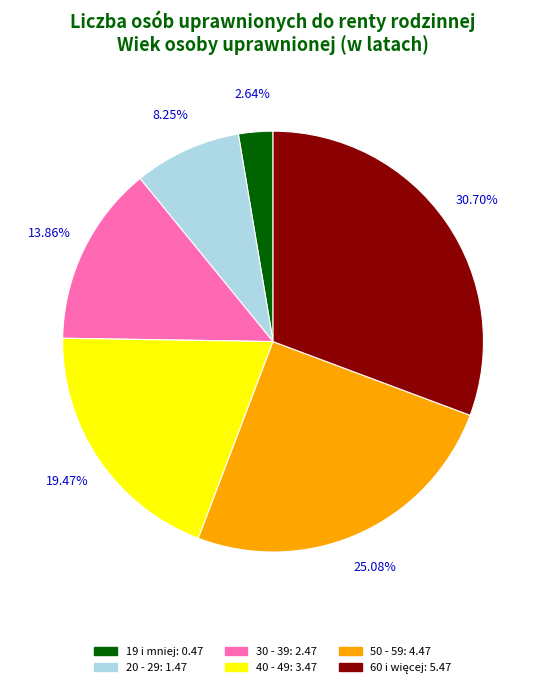

Count the number of slices in the pie.

6